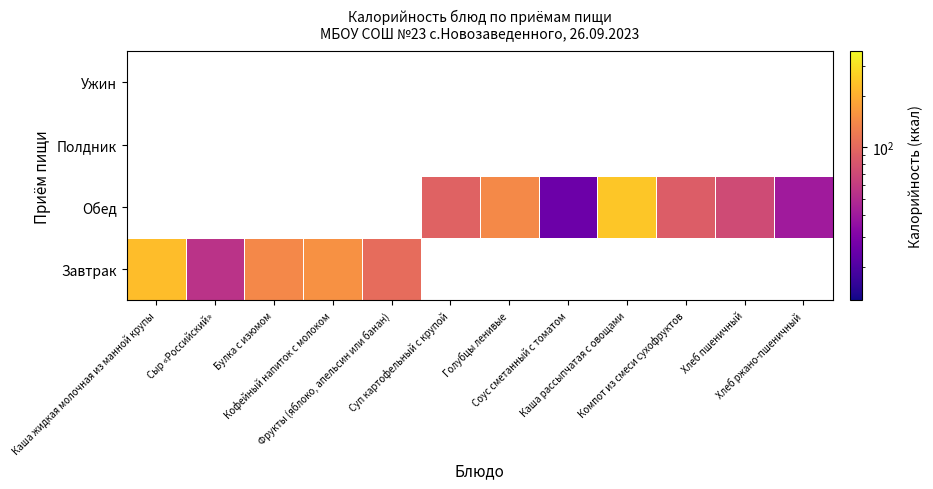

Is it true that Обед equals 52.4 at Компот из смеси сухофруктов?

False